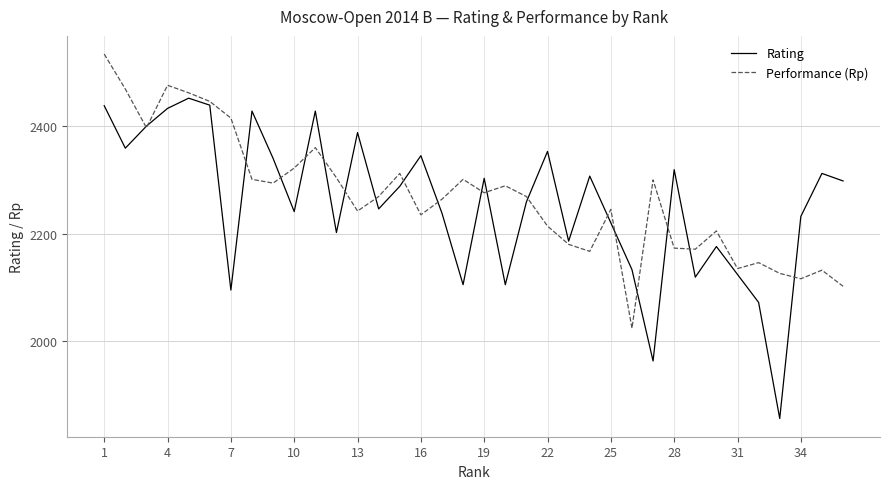

What is the greatest value displayed?

2534